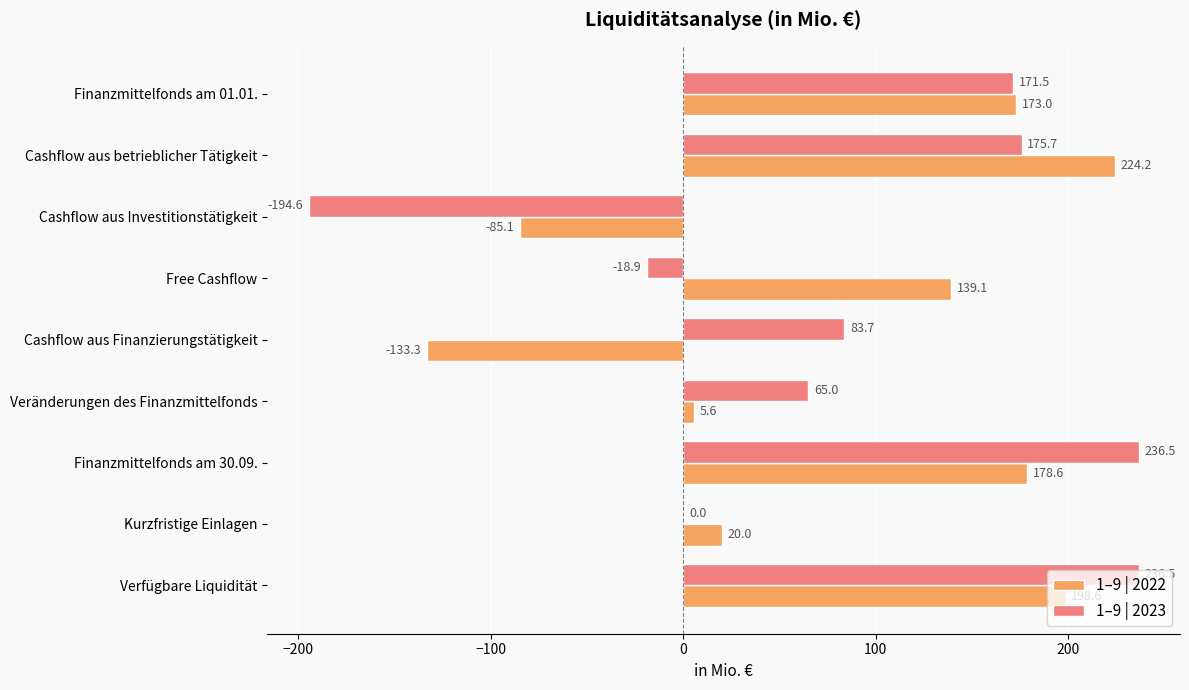

What is the maximum value shown in the chart?

236.5